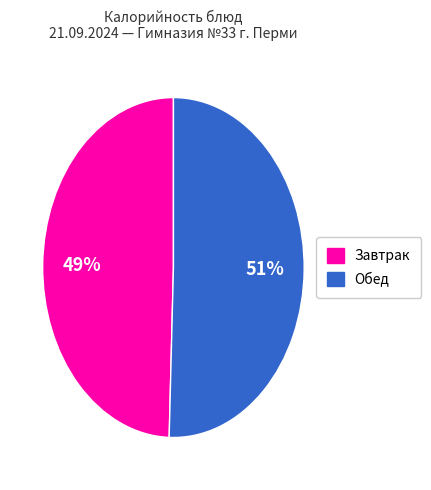

Is there any slice that represents more than half of the pie?

Yes